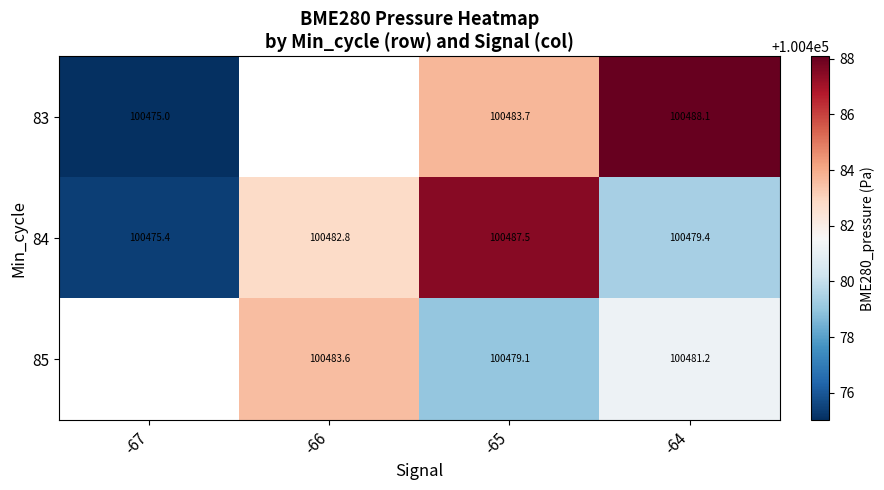

Is the value of 85 at -65 greater than the value of 83 at -65?

No